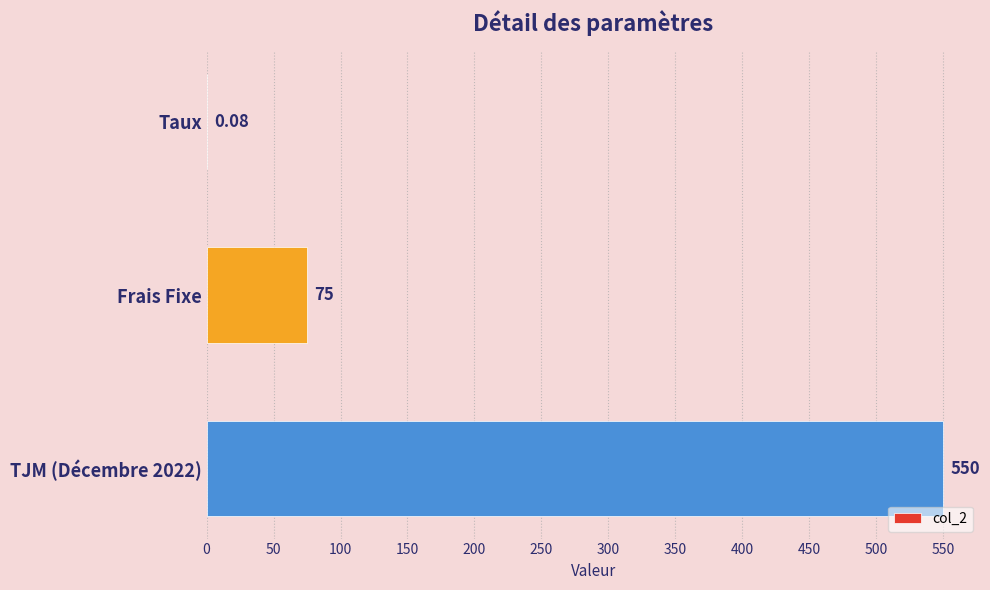

Where is the data nearest to the value 275?

Frais Fixe